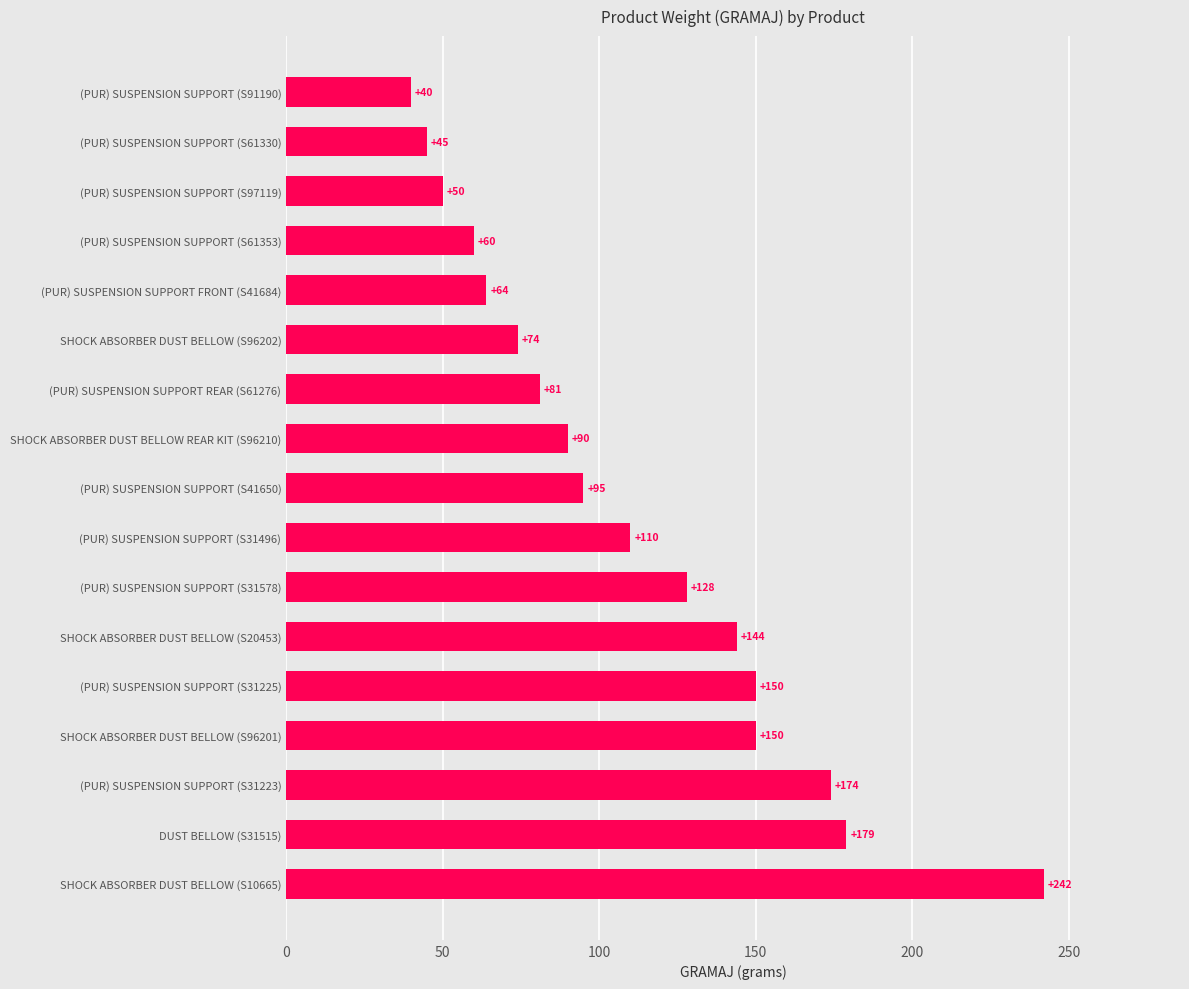

What is the greatest value displayed?

242